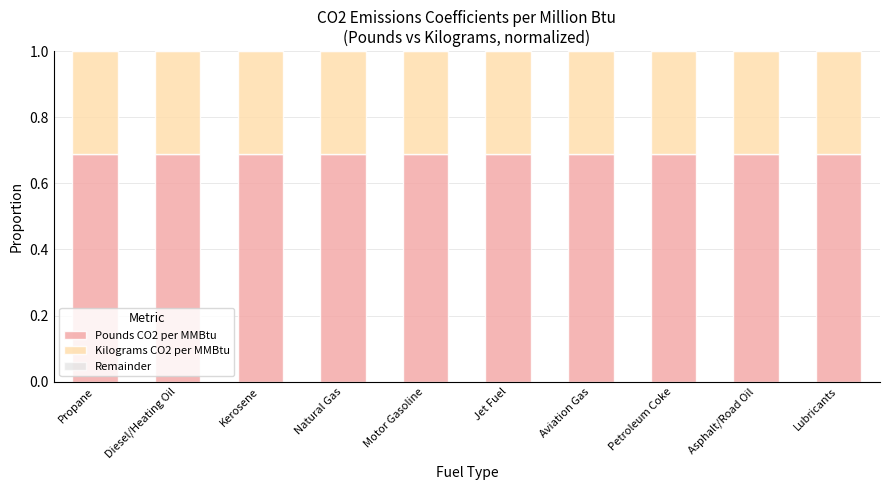

What is the total value across all series at Propane?

1.0